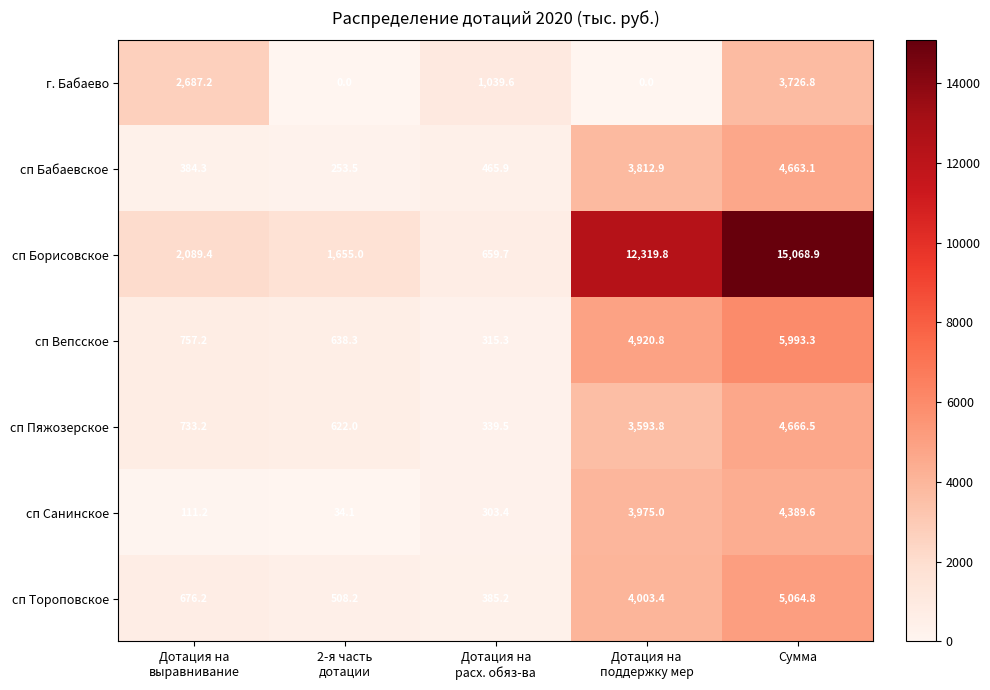

At which label does сп Вепсское reach its peak?

Сумма